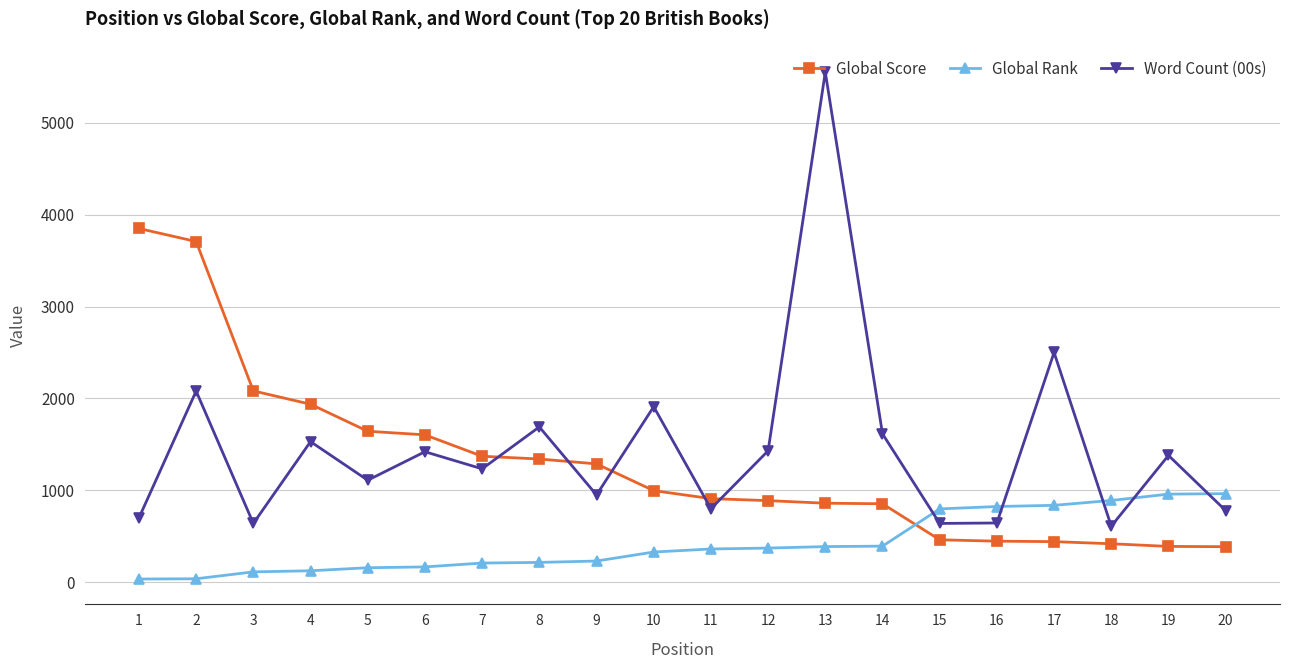

Where do Word Count (00s) and Global Score first cross each other?

7 and 8